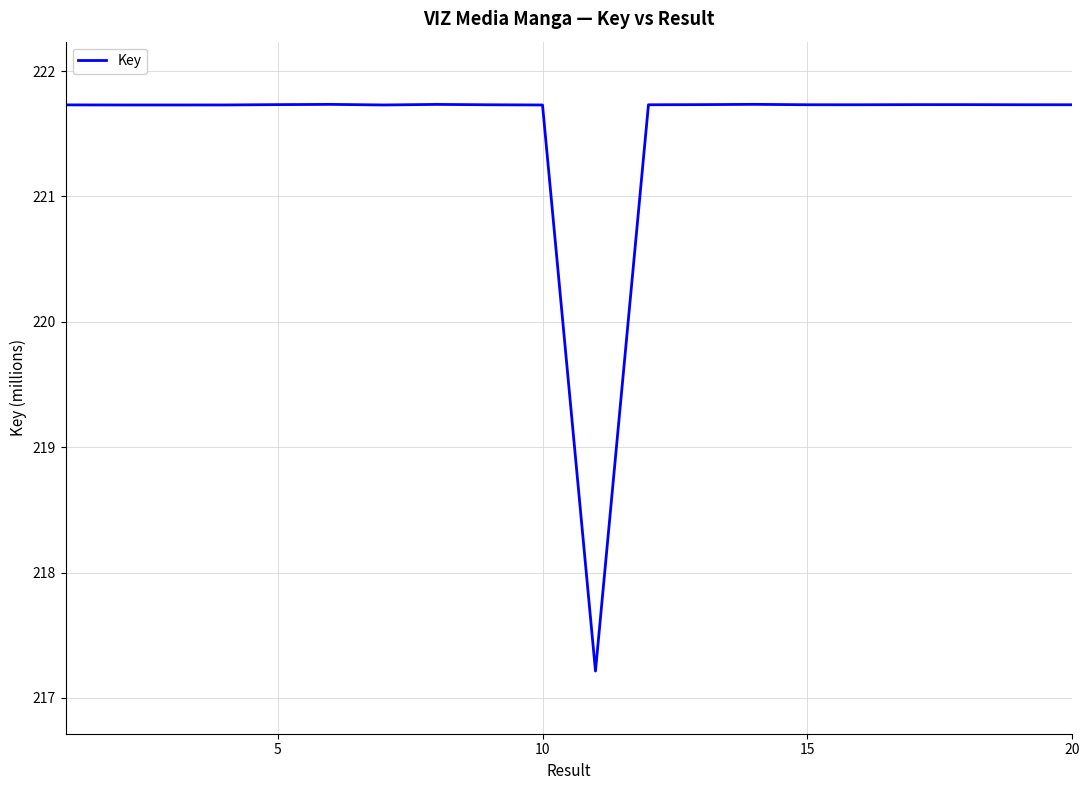

How many lines are shown in the chart?

1